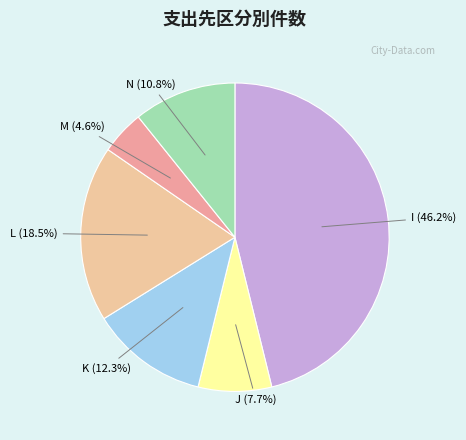

How many segments does this pie chart have?

6